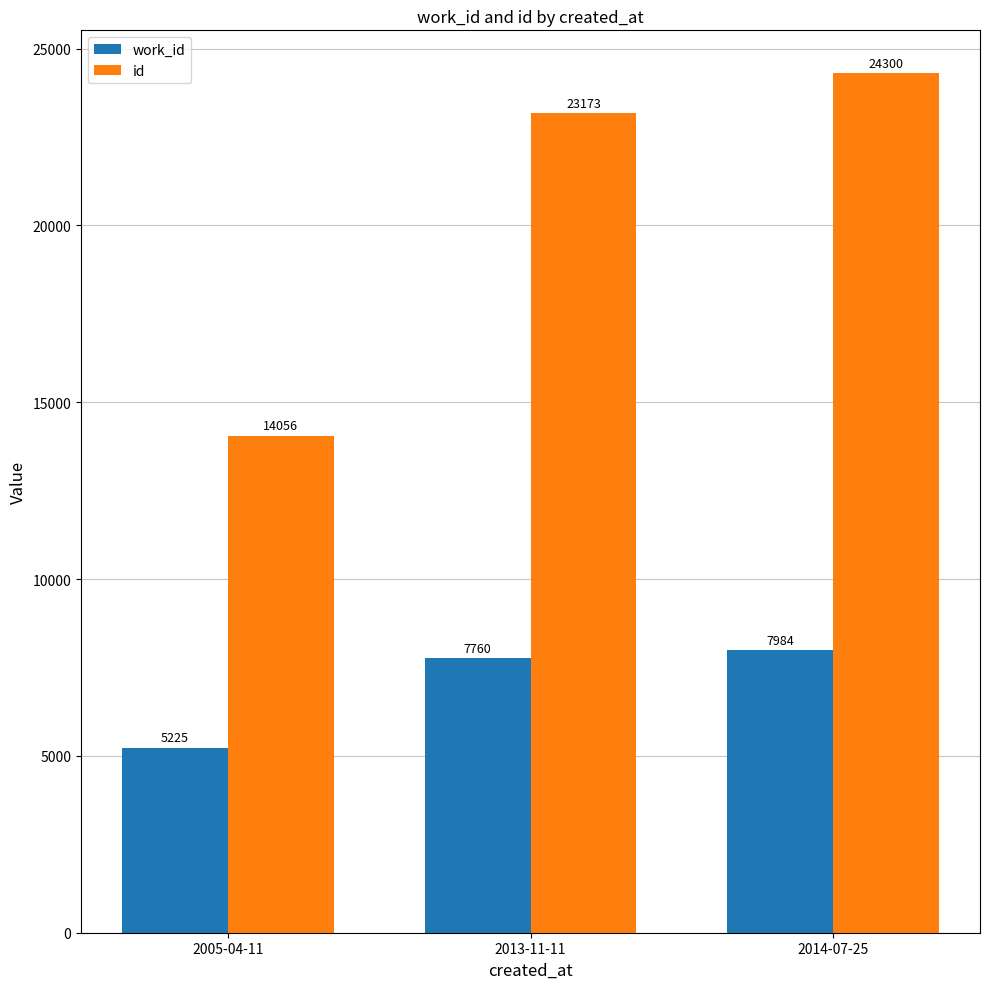

How many values in the id series are below 23173?

1